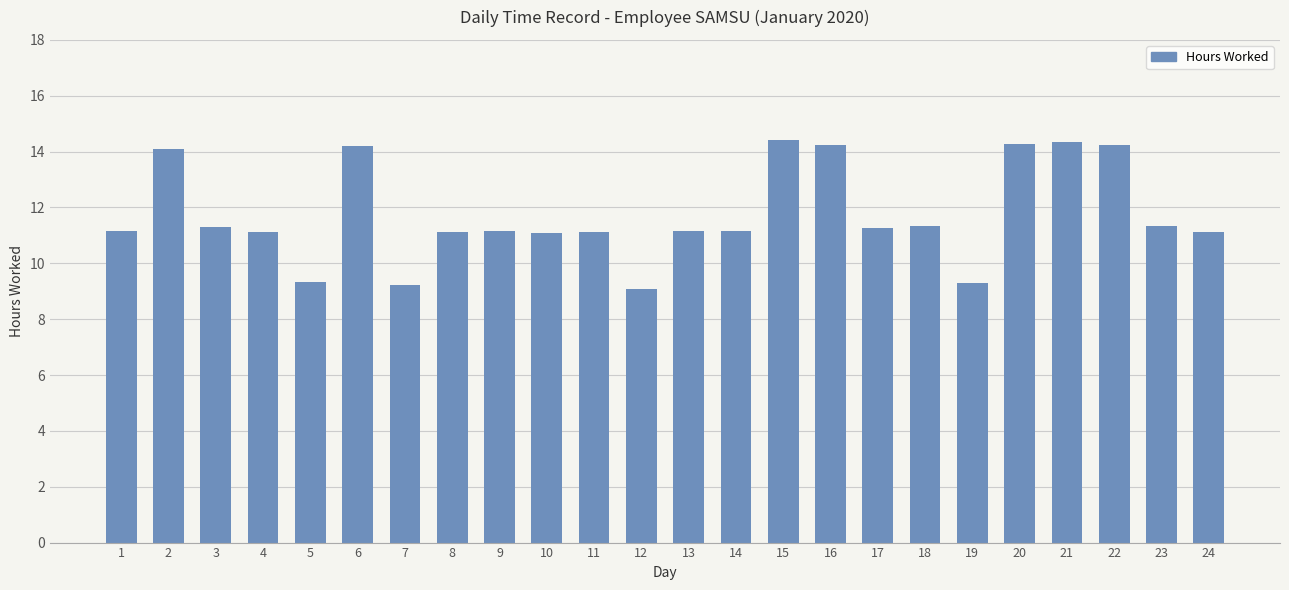

What is the minimum value shown in the chart?

9.1